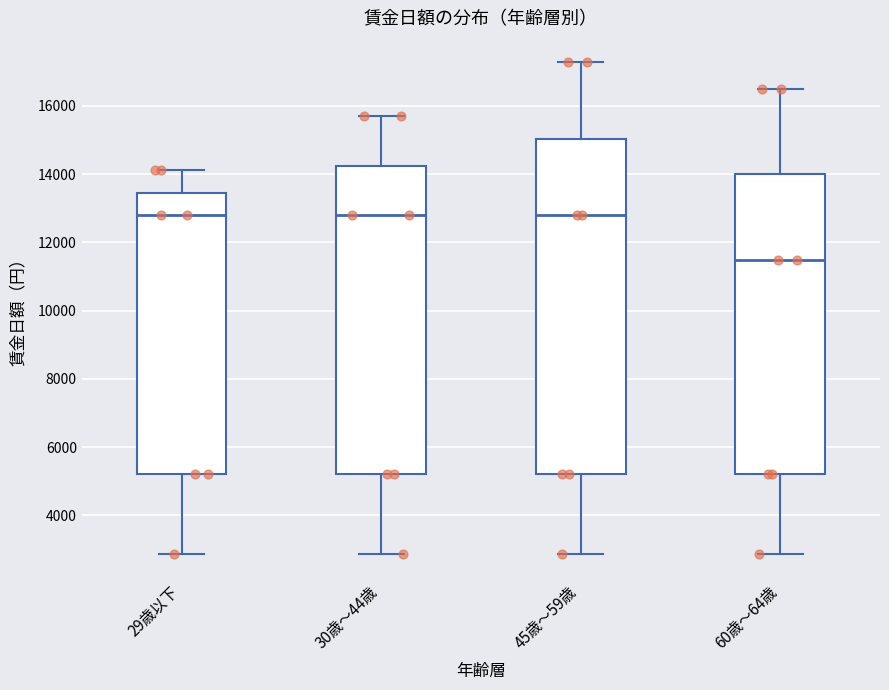

Reading left to right, read every box against the y-axis: the position of its median line, the range the box covers, and the ends of its whiskers. The values are not printed on the chart, so give them approximately, as read against the axis.

29歳以下: median 12800, box 5200 to 13400, whiskers 2800 to 14200
30歳～44歳: median 12800, box 5200 to 14200, whiskers 2800 to 15600
45歳～59歳: median 12800, box 5200 to 15000, whiskers 2800 to 17200
60歳～64歳: median 11400, box 5200 to 14000, whiskers 2800 to 16400